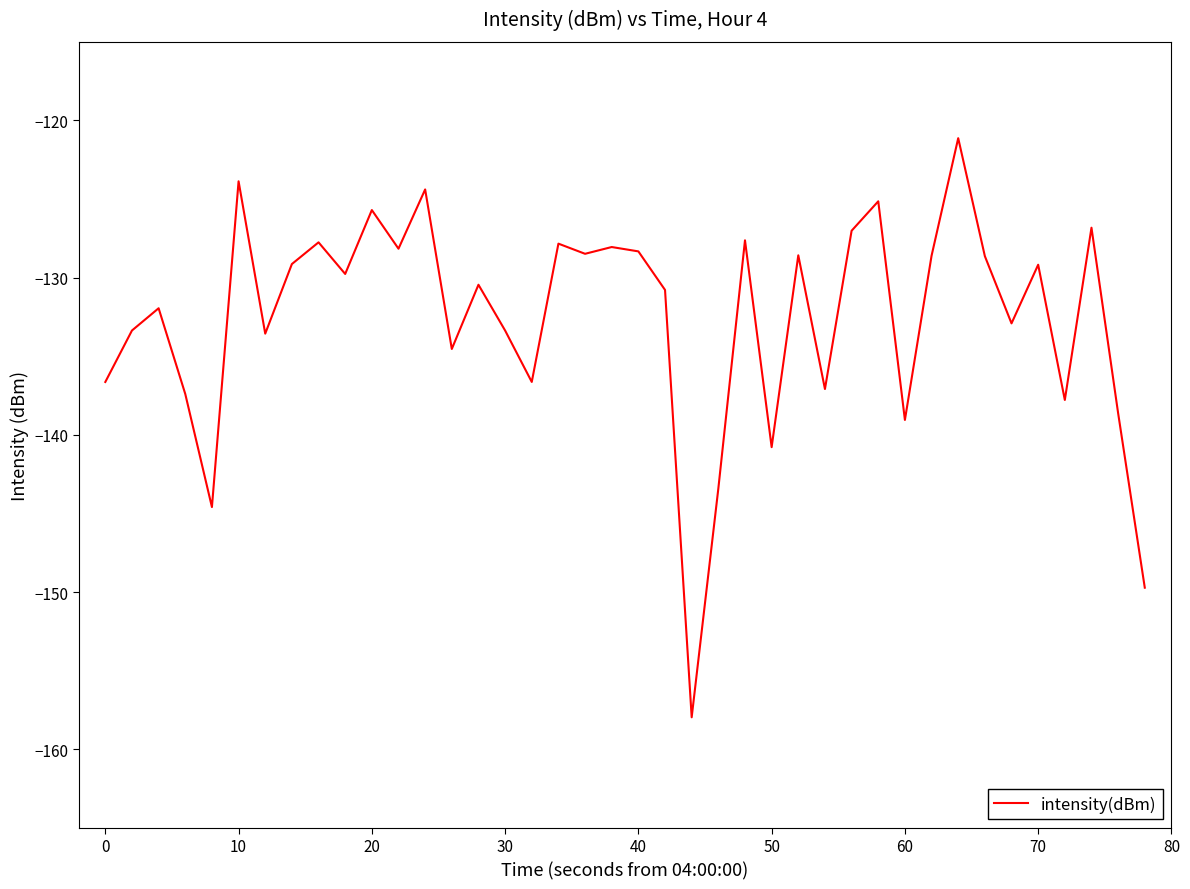

What is the greatest value displayed?

-121.1